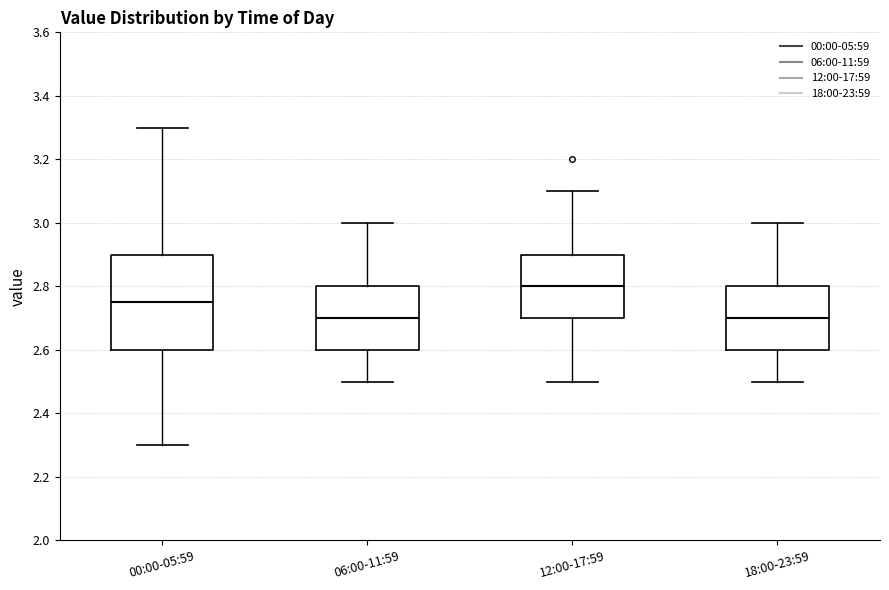

Reading left to right, read every box against the y-axis: the position of its median line, the range the box covers, and the ends of its whiskers. The values are not printed on the chart, so give them approximately, as read against the axis.

00:00-05:59: median 2.76, box 2.60 to 2.90, whiskers 2.30 to 3.30
06:00-11:59: median 2.70, box 2.60 to 2.80, whiskers 2.50 to 3.00
12:00-17:59: median 2.80, box 2.70 to 2.90, whiskers 2.50 to 3.10
18:00-23:59: median 2.70, box 2.60 to 2.80, whiskers 2.50 to 3.00